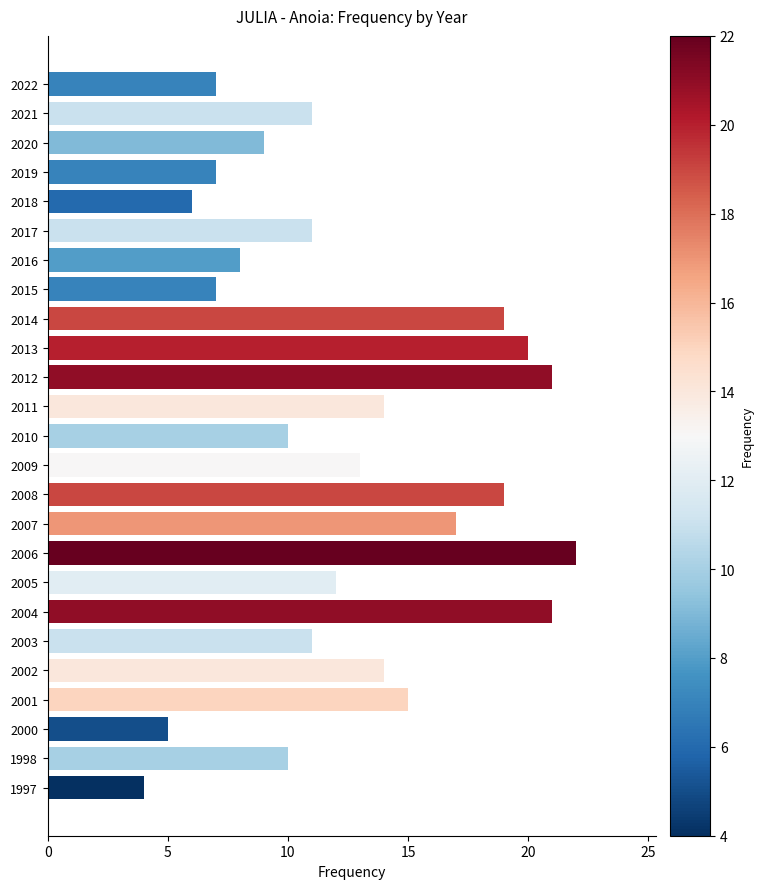

Reading bottom to top, extract all data points from this chart.

4	10	5	15	14	11	21	12	22	17	19	13	10	14	21	20	19	7	8	11	6	7	9	11	7